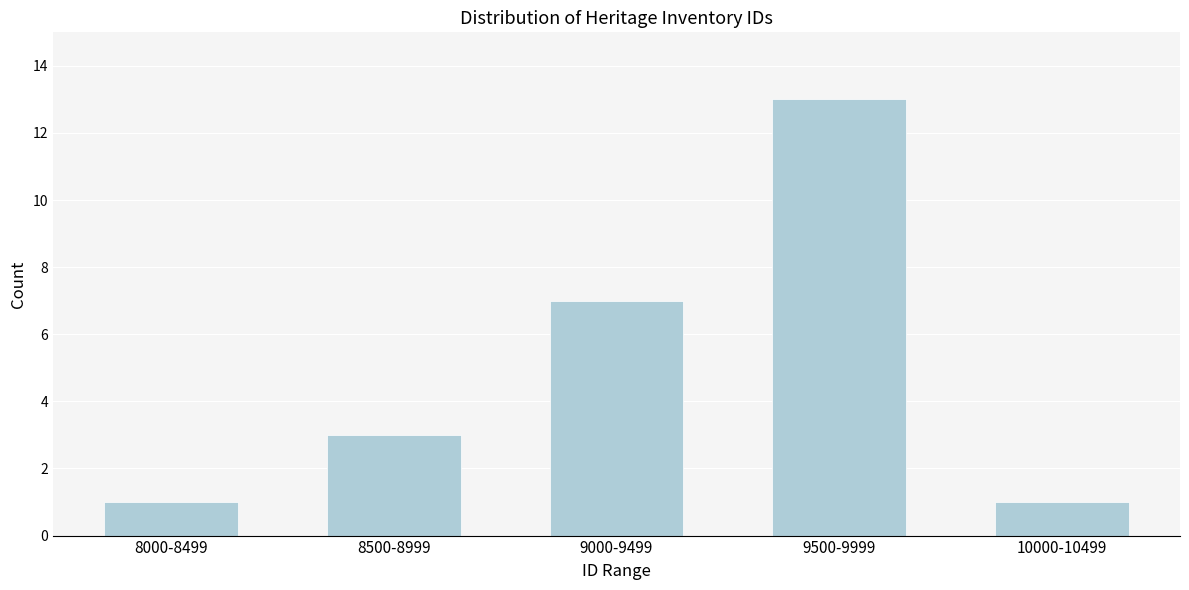

Reading left to right, extract all data points from this chart.

1	3	7	13	1